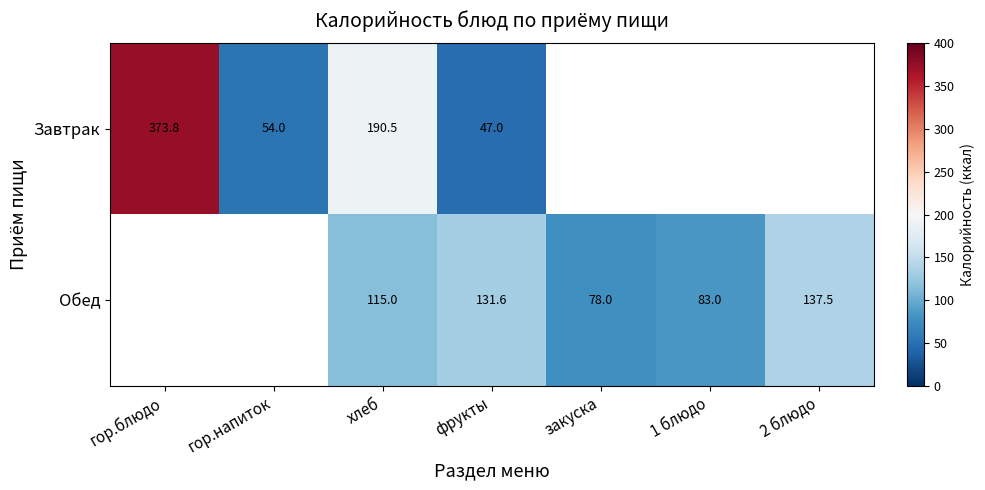

At фрукты, list the series in order from largest to smallest.

Обед, Завтрак